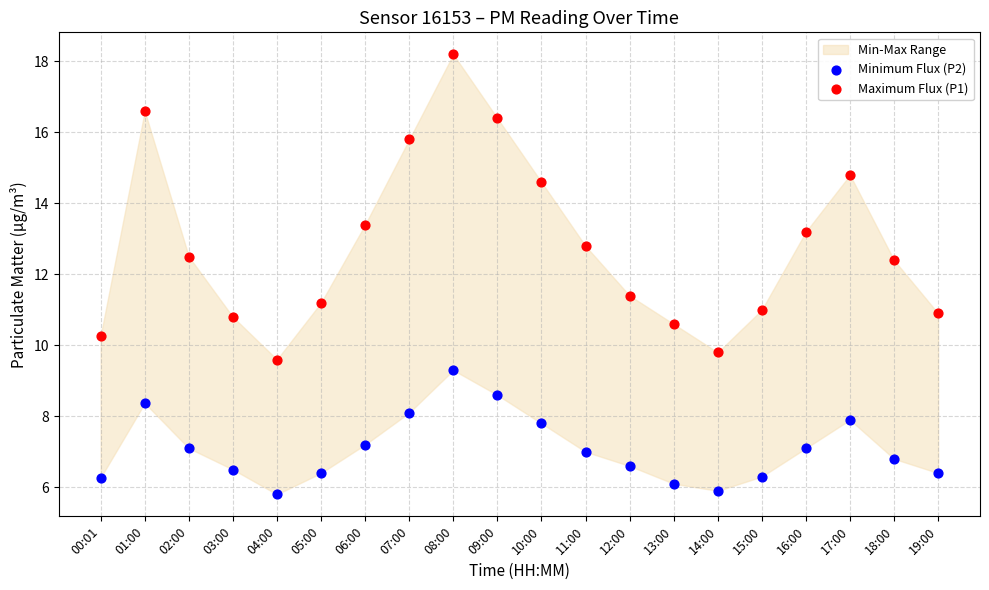

Which series has the widest spread of Y values?

Maximum Flux (P1)